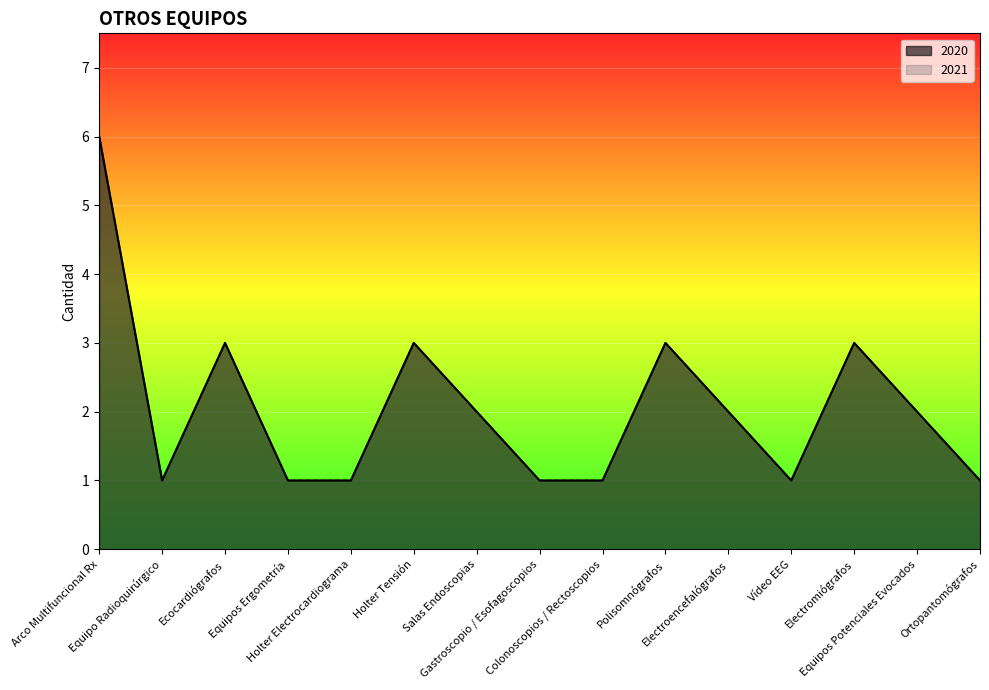

True or false: 2020 and 2021 intersect in this chart.

False